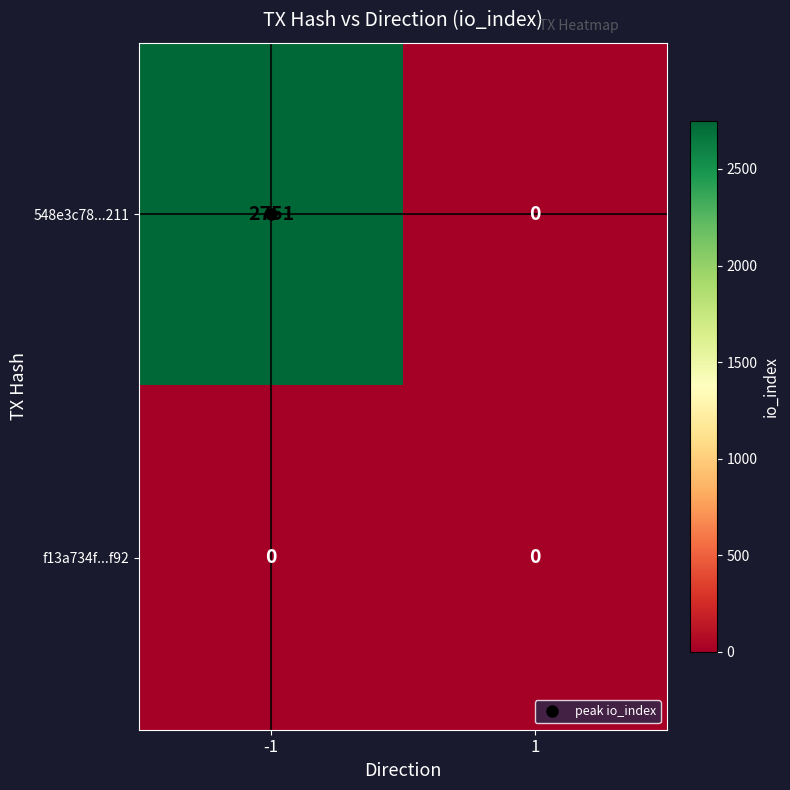

Which series has the largest total across all categories?

548e3c78...211